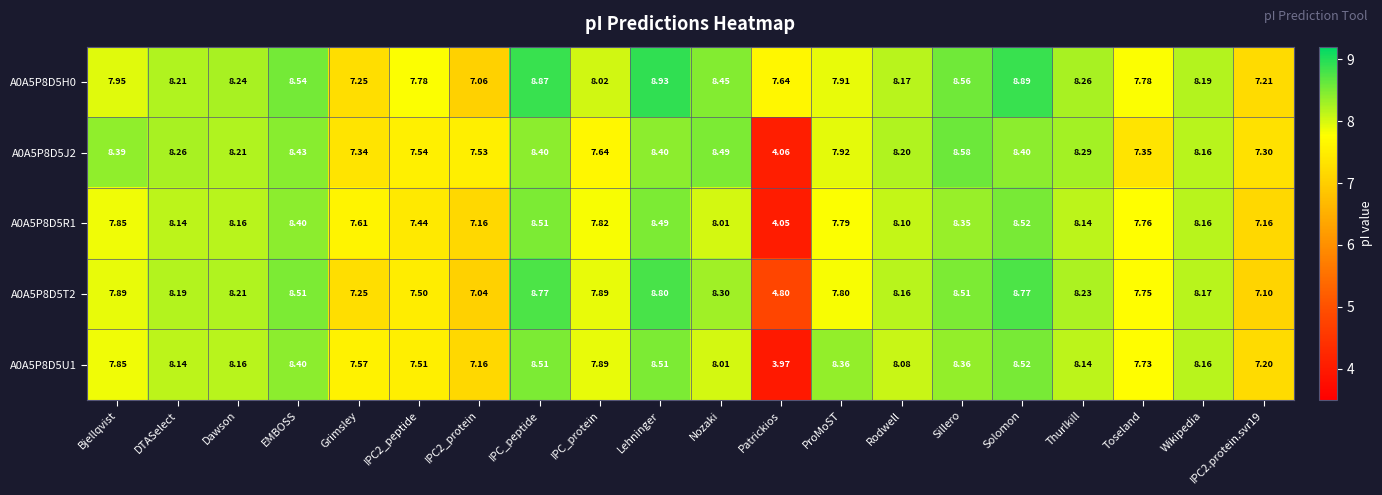

Is the value of A0A5P8D5J2 at ProMoST greater than the value of A0A5P8D5U1 at ProMoST?

No